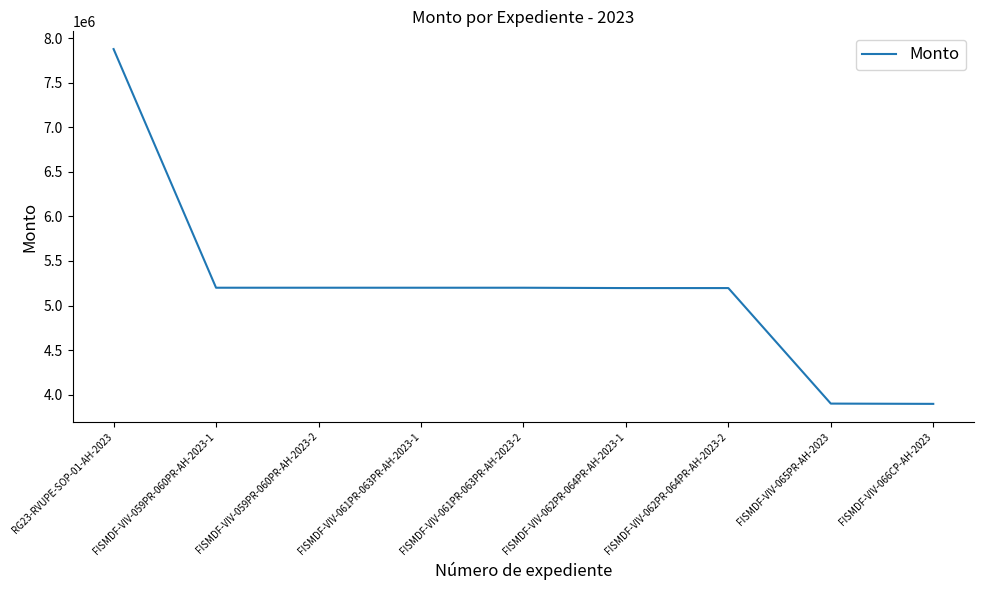

Count the number of data series in this chart.

1